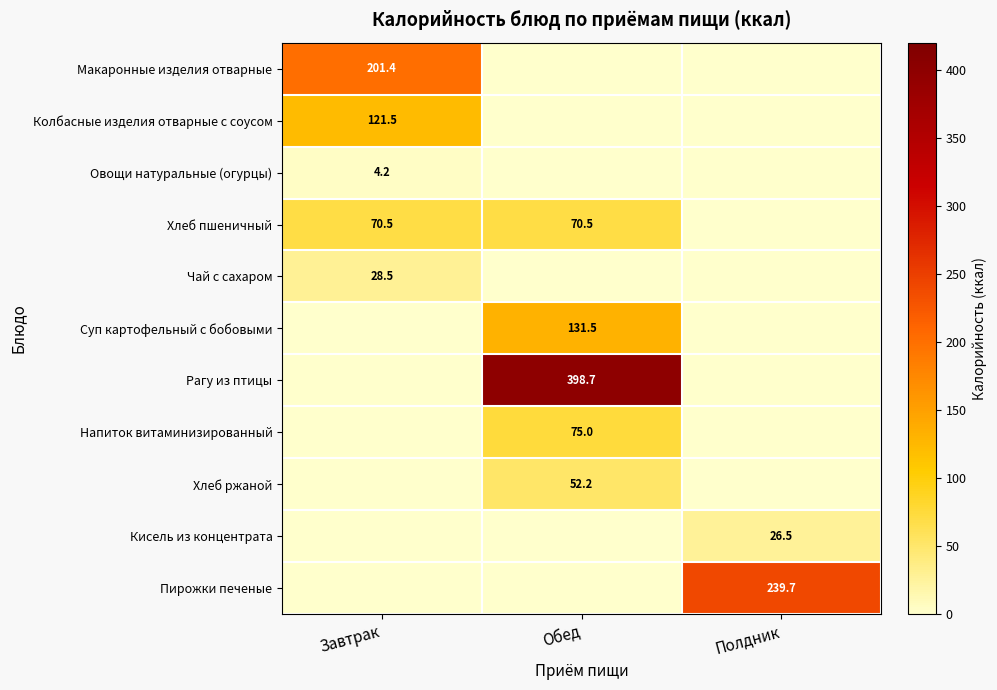

What is the total value across all series at Завтрак?

426.1